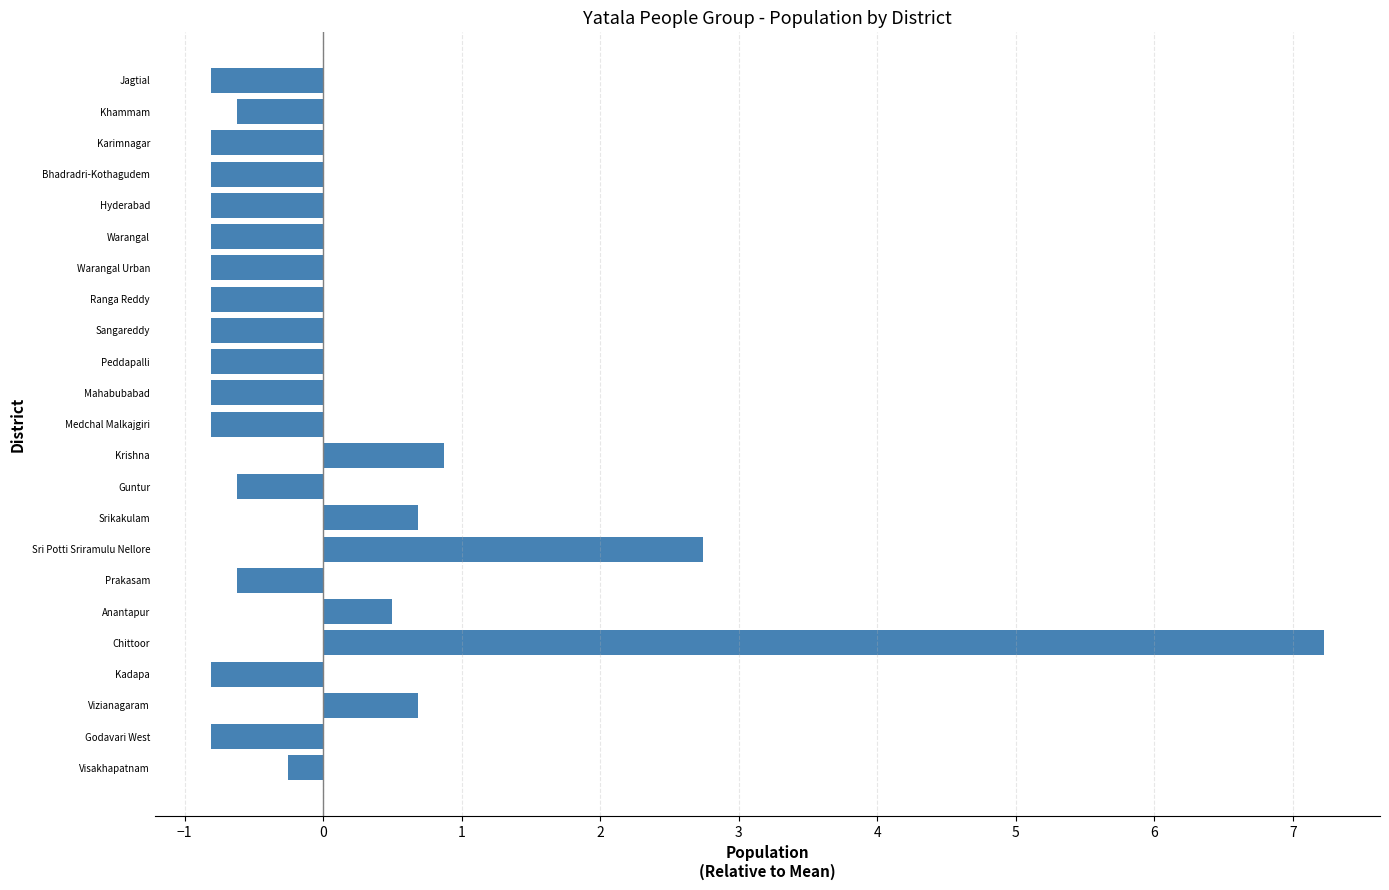

True or false: the data shows 0.7 at Vizianagaram.

True